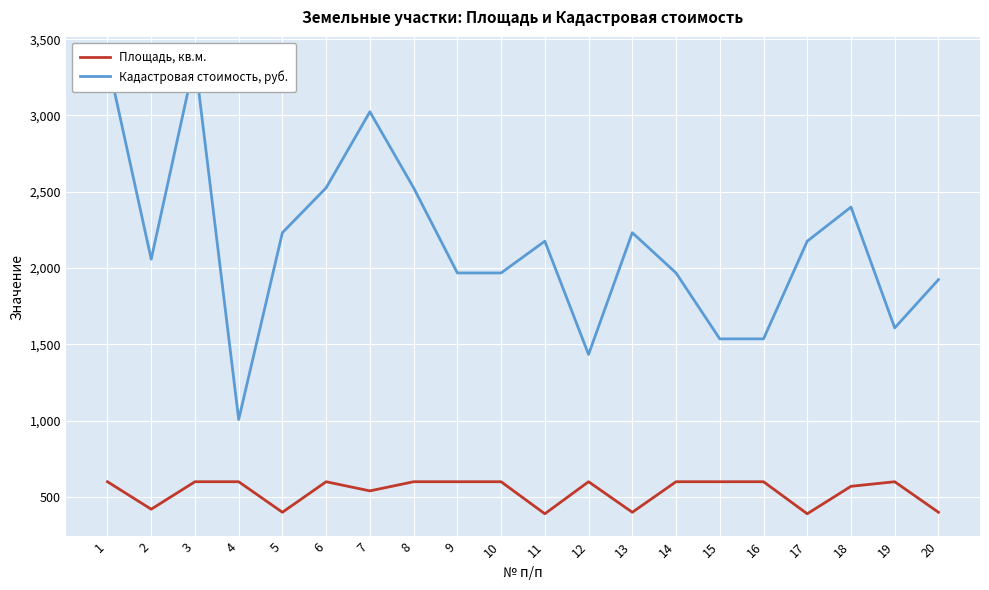

How many lines are shown in the chart?

2